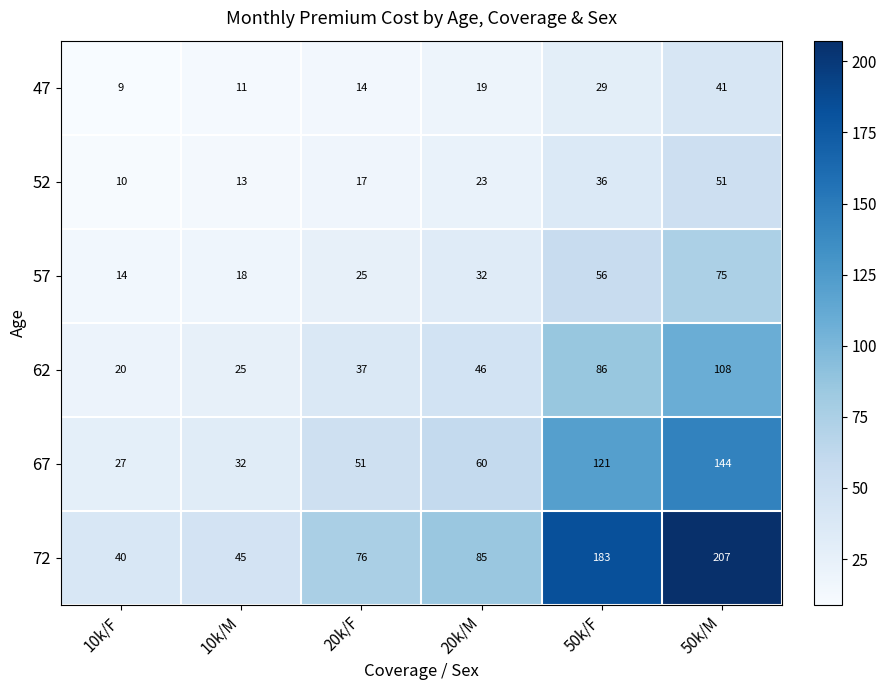

What is the smallest value displayed?

9